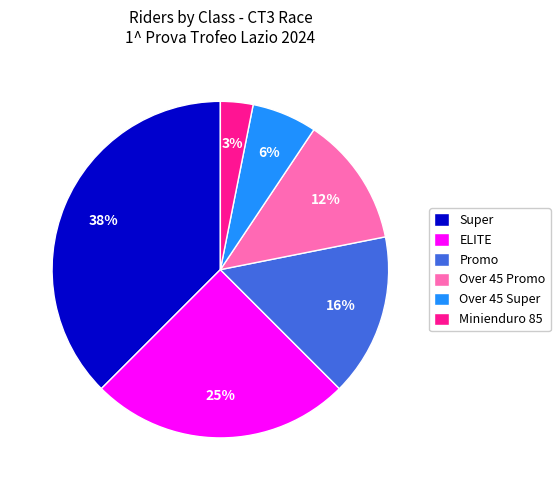

Does Over 45 Promo account for over 50% of the chart?

No